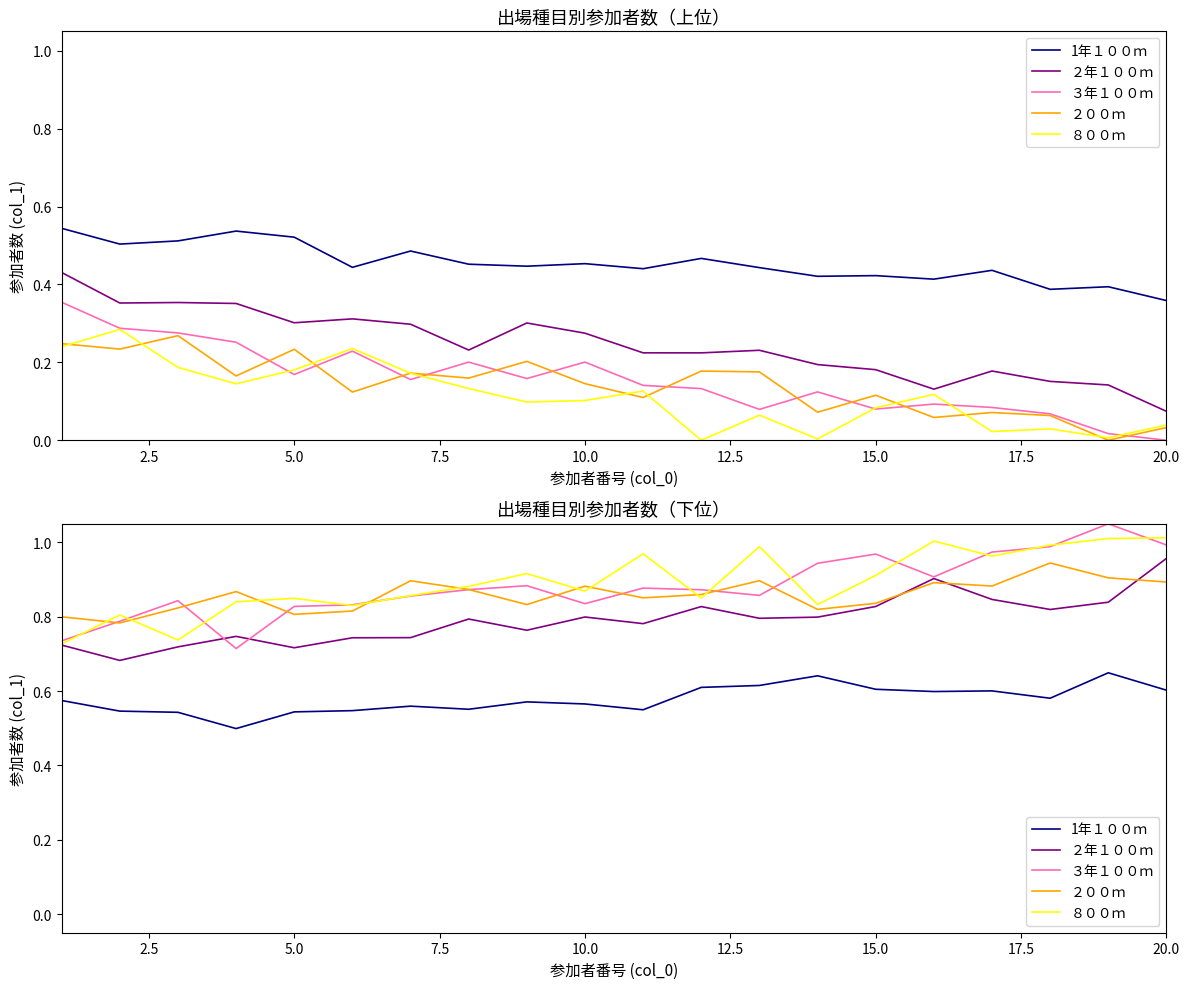

How many lines are shown in the chart?

5